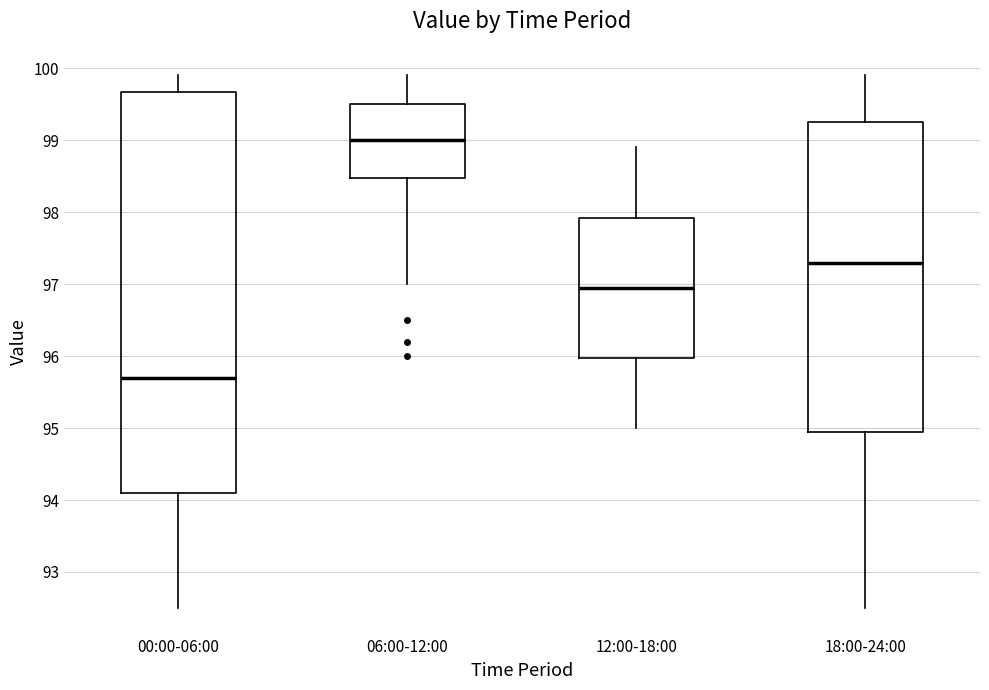

Where does the lower whisker of the box for 00:00-06:00 end on the y-axis? The values are not printed on the chart, so give them approximately, as read against the axis.

92.5